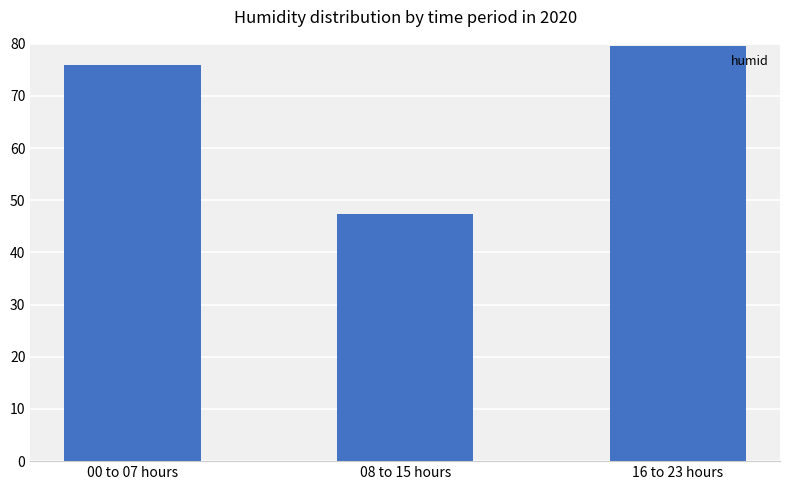

What is the ratio of the value at 08 to 15 hours to the value at 00 to 07 hours?

0.6